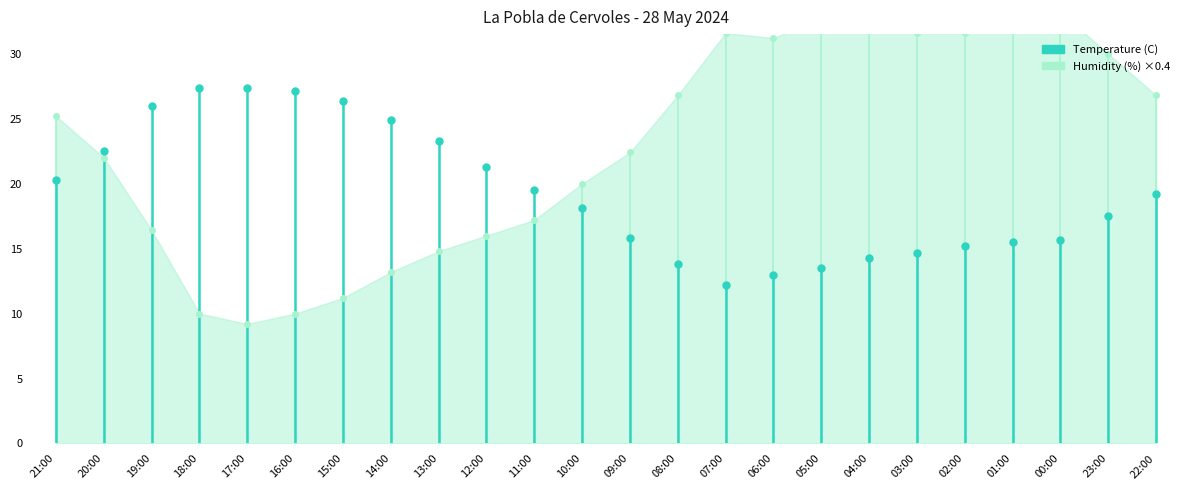

What is the total value across all series at 20:00?

45.5